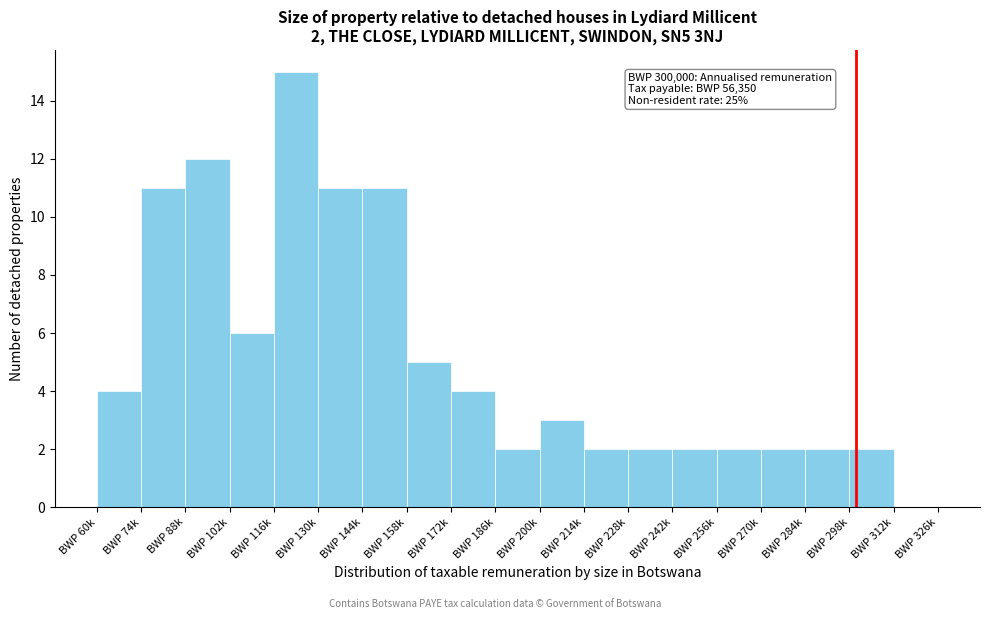

Reading left to right, list all the values displayed in this chart.

BWP 60k=4	BWP 74k=11	BWP 88k=12	BWP 102k=6	BWP 116k=15	BWP 130k=11	BWP 144k=11	BWP 158k=5	BWP 172k=4	BWP 186k=2	BWP 200k=3	BWP 214k=2	BWP 228k=2	BWP 242k=2	BWP 256k=2	BWP 270k=2	BWP 284k=2	BWP 298k=2	BWP 312k=0